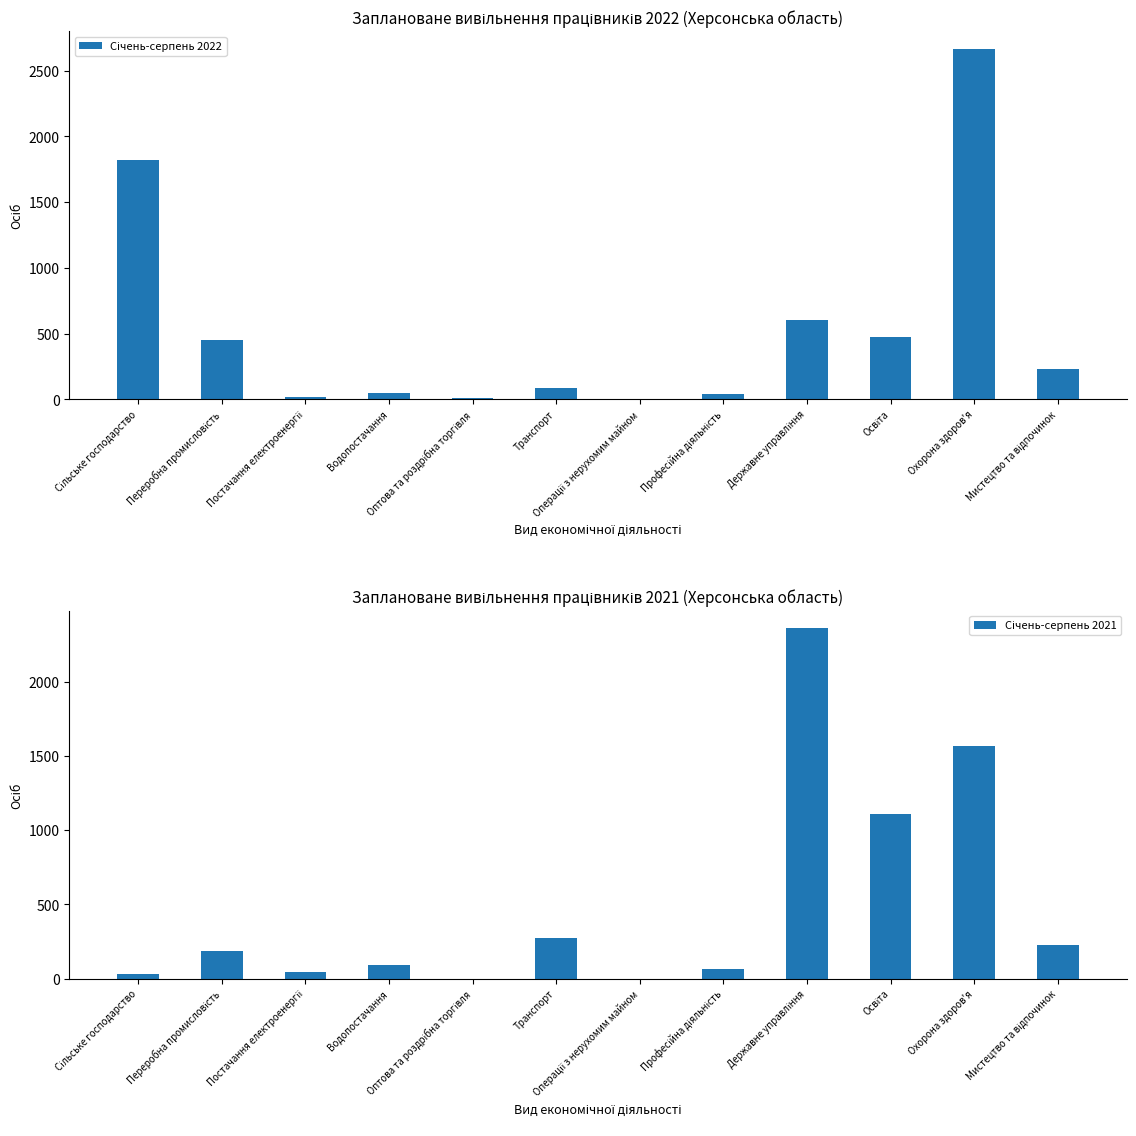

How many data points in Січень-серпень 2021 are above 184?

5